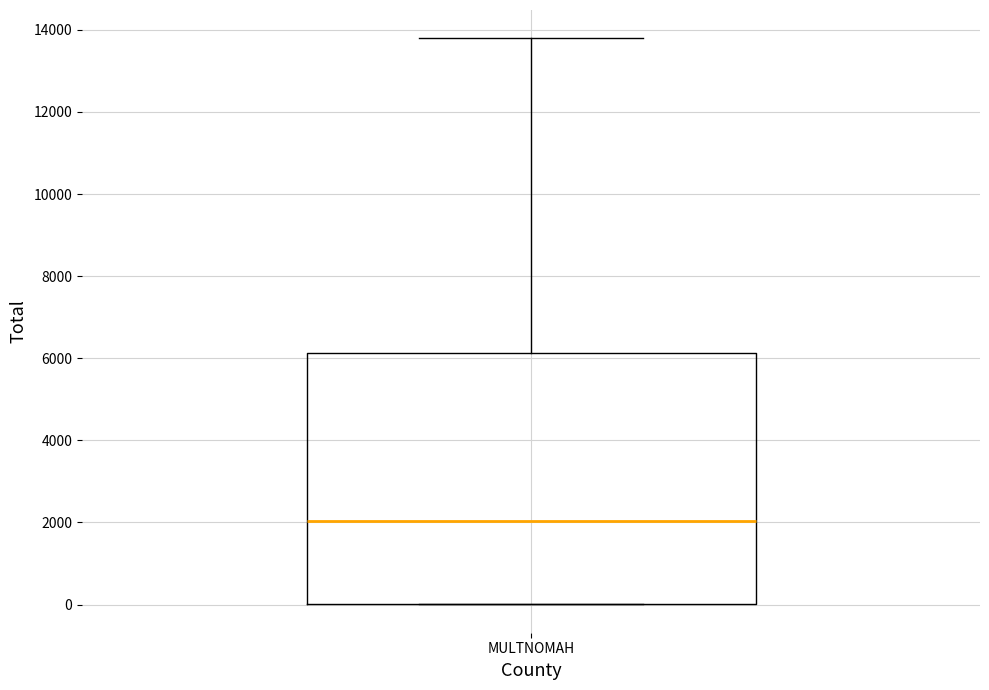

Read this box plot against the y-axis: the position of the median line, the range covered by the box, and the ends of both whiskers. The values are not printed on the chart, so give them approximately, as read against the axis.

median 2000, box 0 to 6200, whiskers 0 to 13800